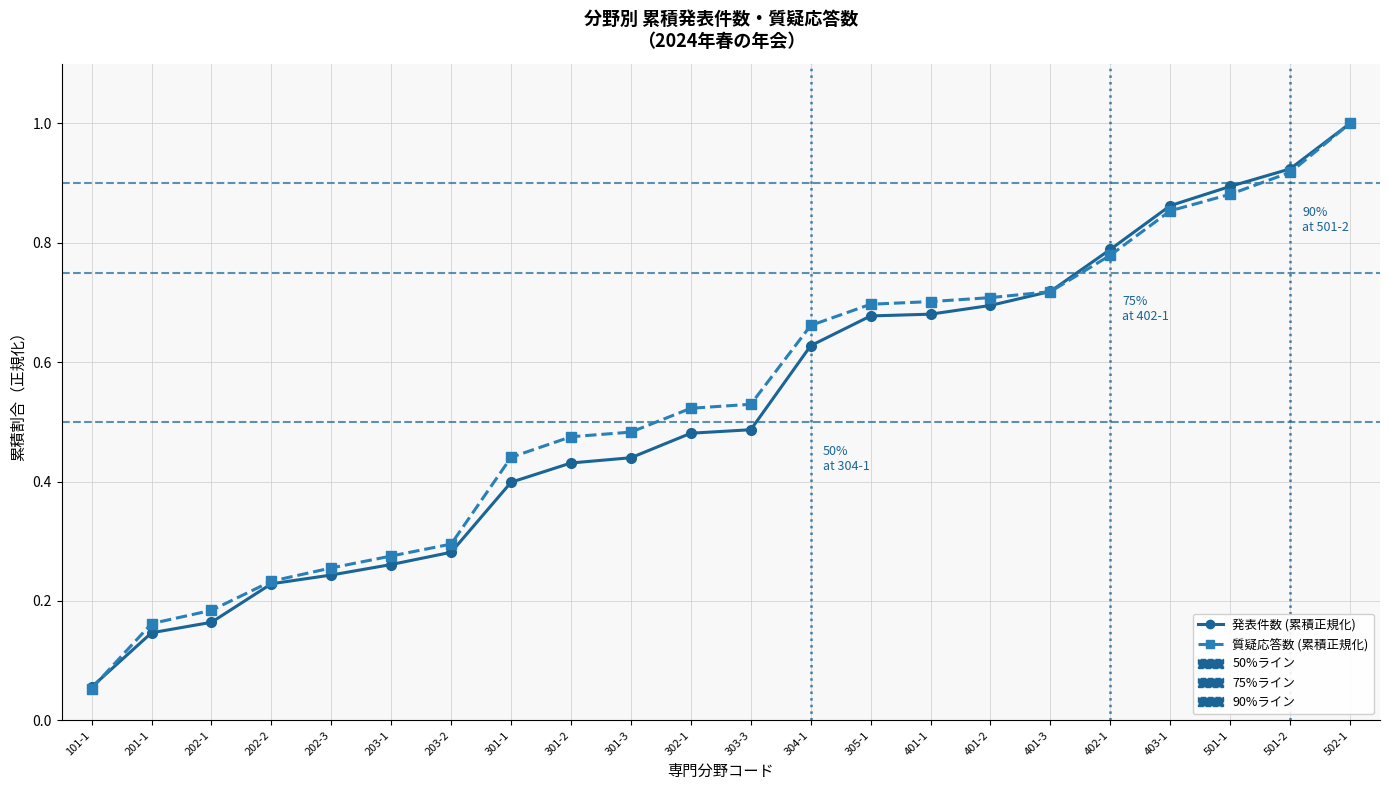

Rank the series at 401-1 from highest to lowest value.

質疑応答数 (累積正規化), 発表件数 (累積正規化)